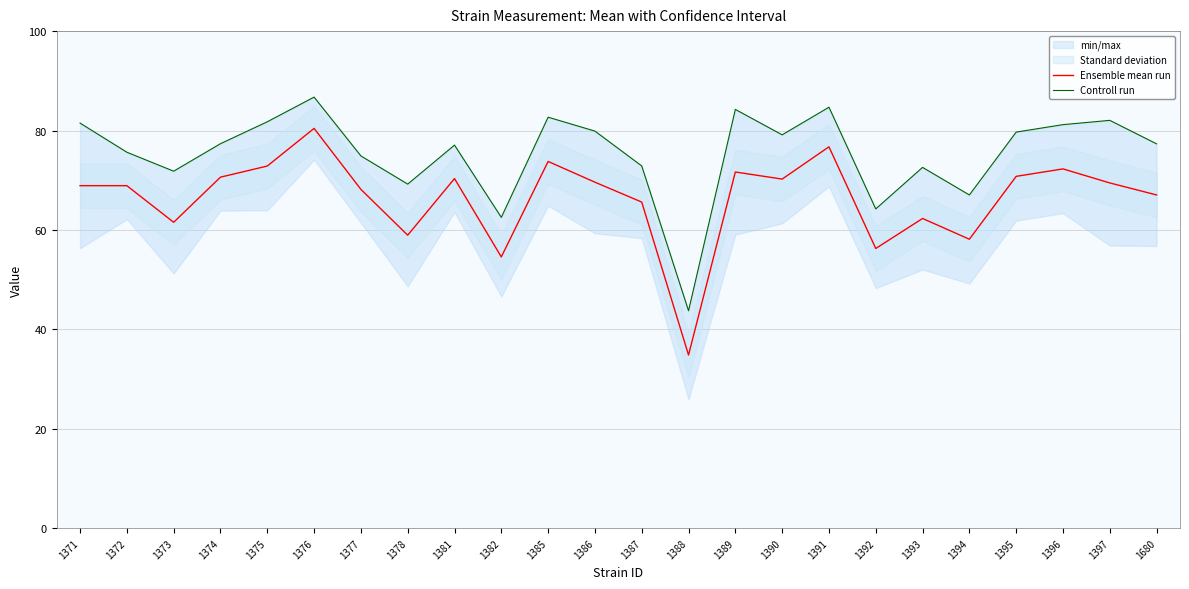

True or false: Ensemble mean run and Controll run cross at least once.

False